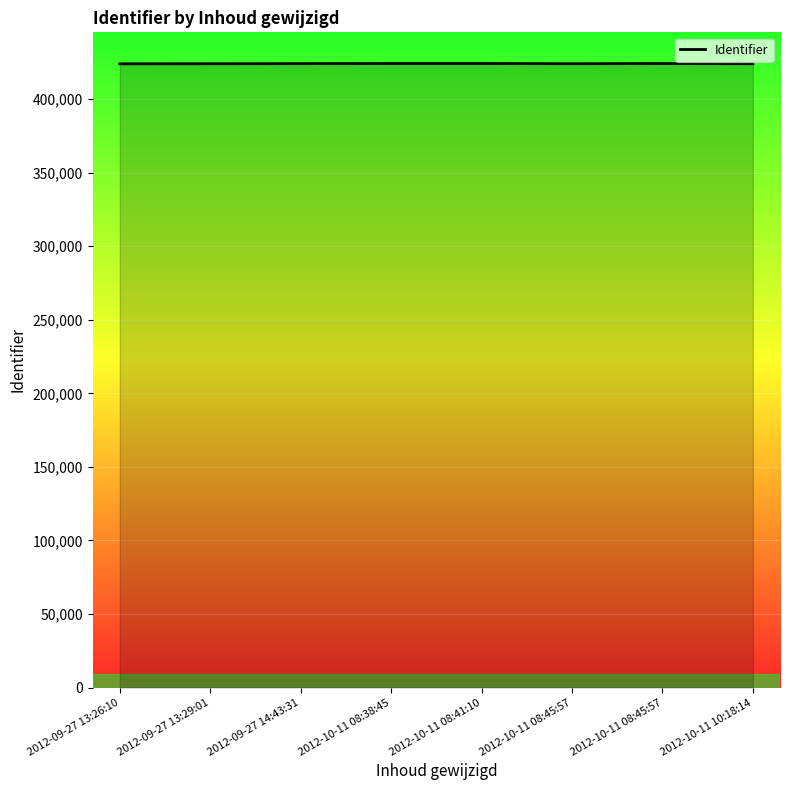

Which label corresponds to the smallest value in the chart?

2012-09-27 13:26:10